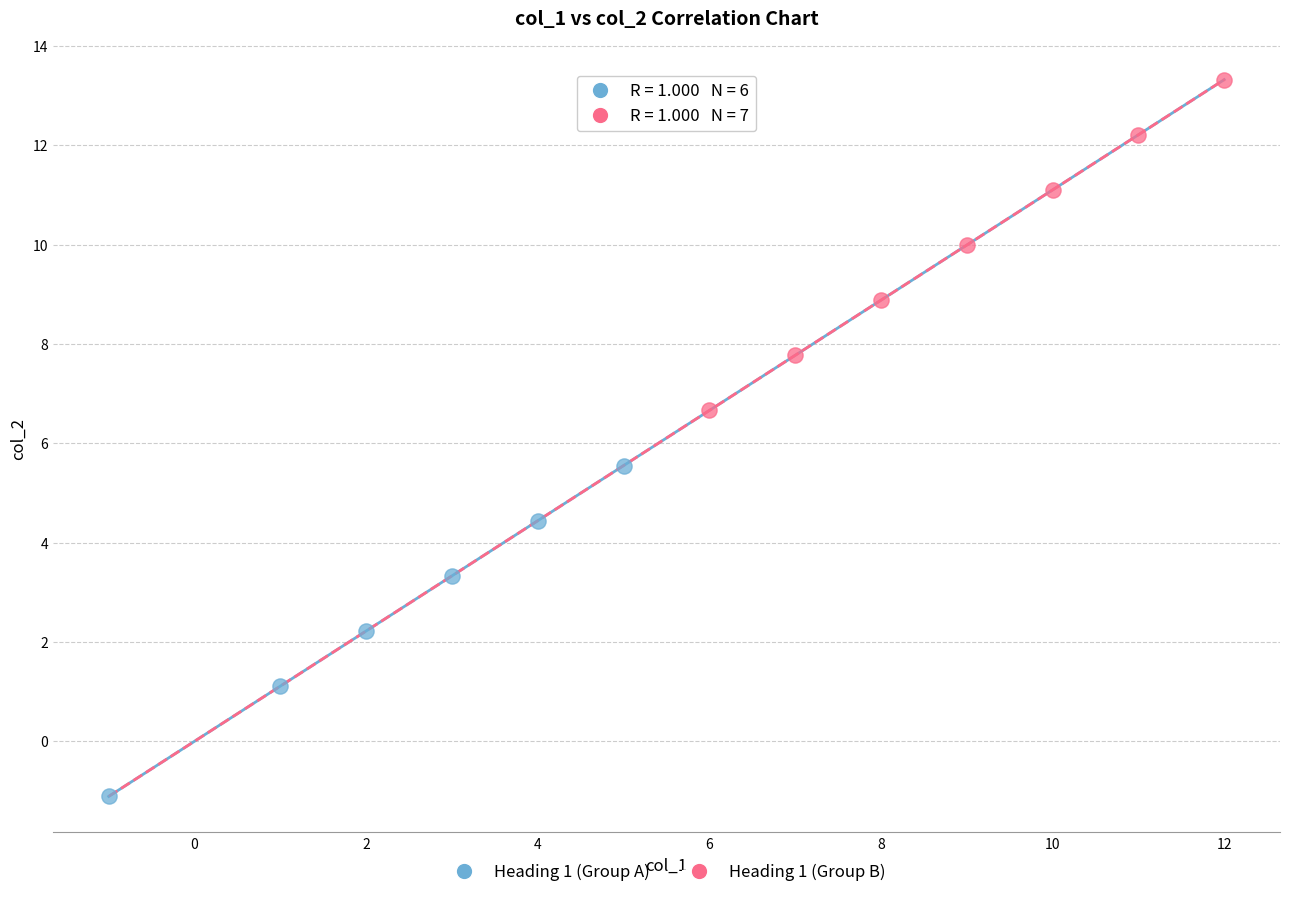

Which series contains the highest Y value?

Heading 1 (Group B)